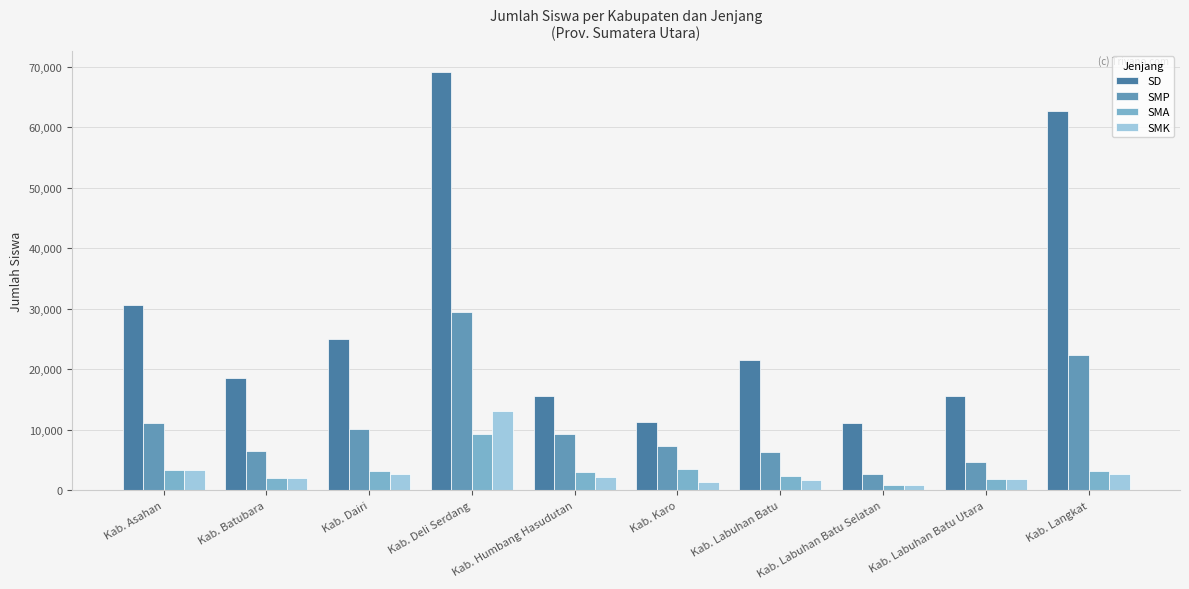

True or false: SMP has a value of 8650 at Kab. Deli Serdang.

False